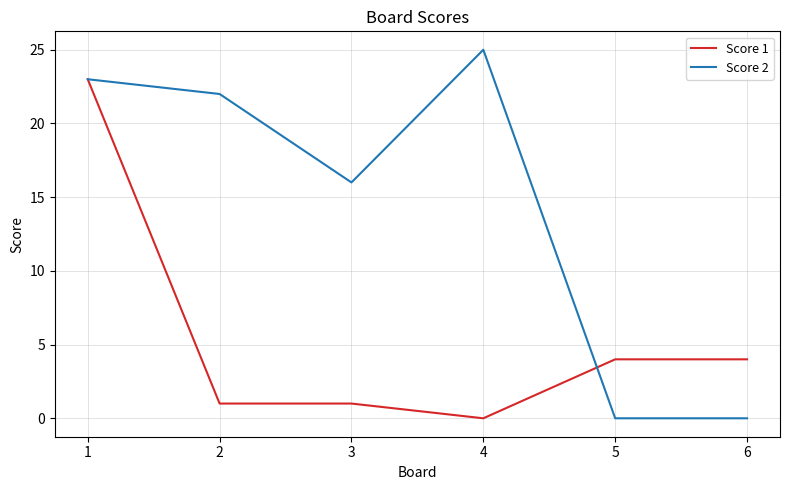

Between 3 and 4, which series saw the biggest shift?

Score 2